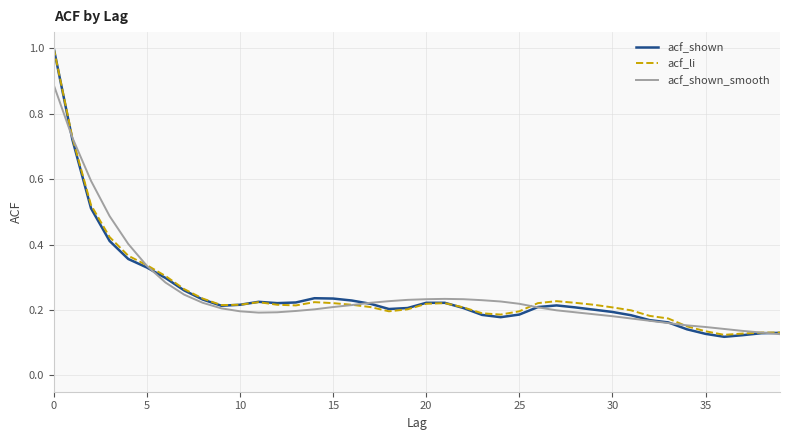

How many lines are shown in the chart?

3